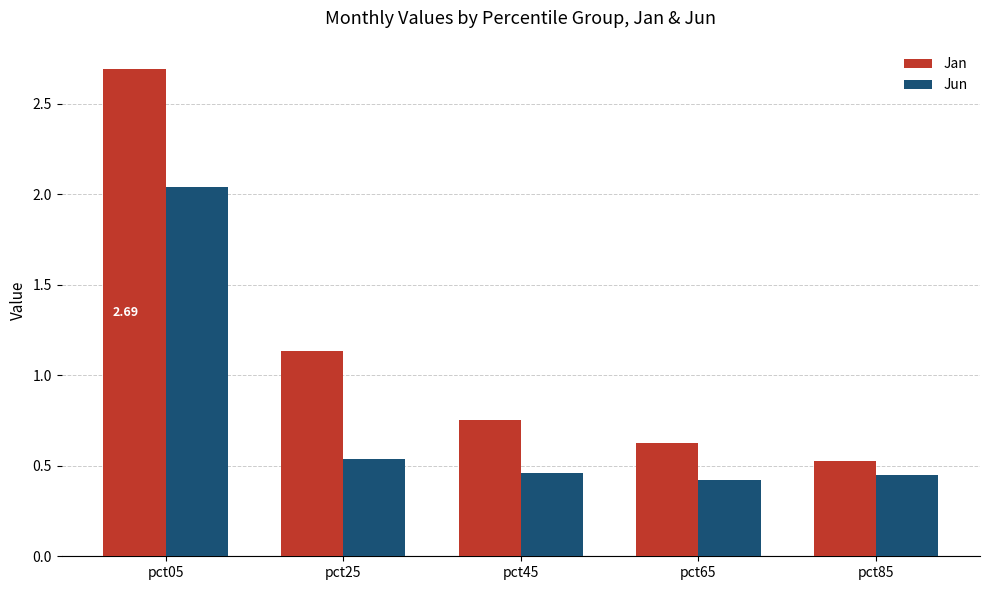

How many bars are there in total?

10